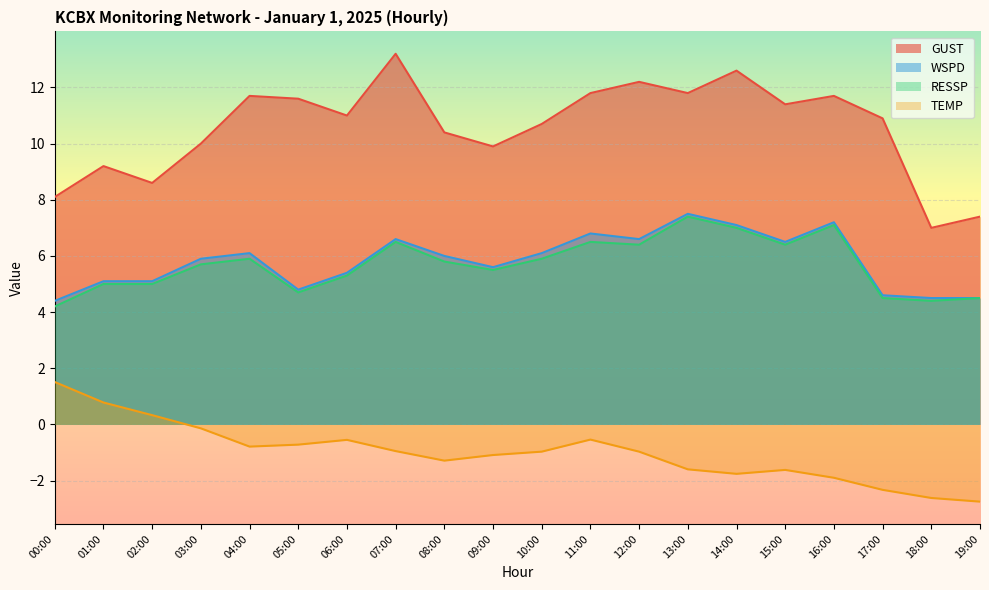

Rank the categories by GUST value from highest to lowest.

07:00, 14:00, 12:00, 11:00, 13:00, 04:00, 16:00, 05:00, 15:00, 06:00, 17:00, 10:00, 08:00, 03:00, 09:00, 01:00, 02:00, 00:00, 19:00, 18:00